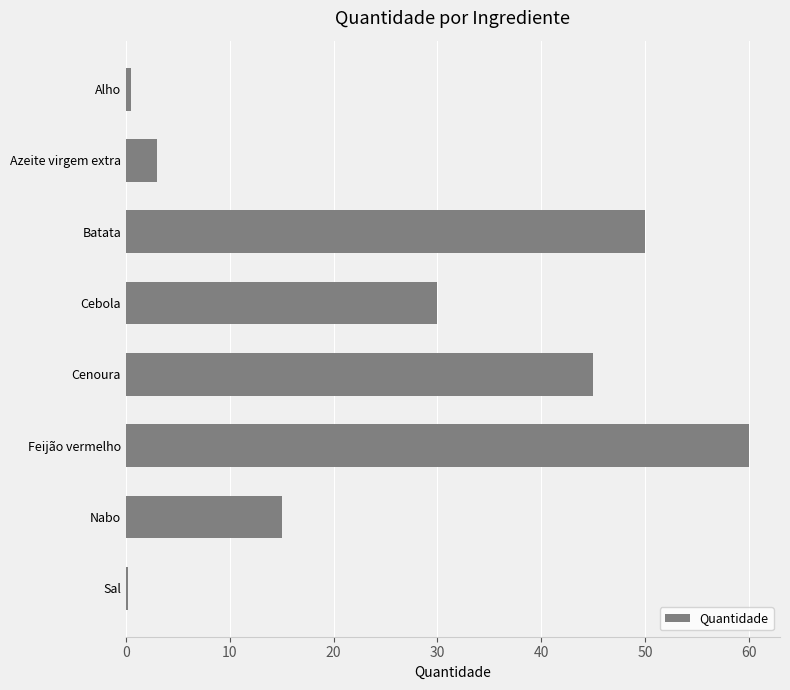

What is the difference between the second highest and second lowest values?

49.5